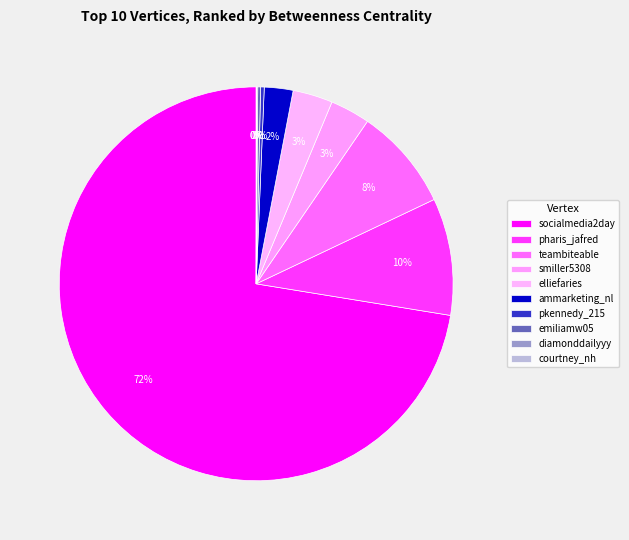

What percentage do pkennedy_215 and emiliamw05 together represent?

0.5%